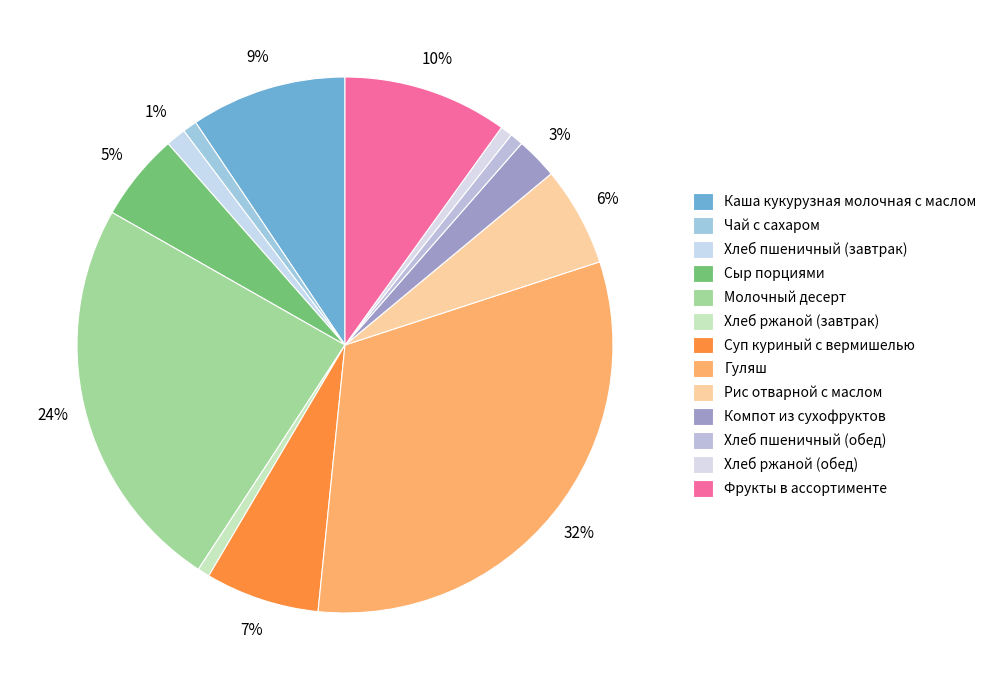

What percentage do Компот из сухофруктов and Хлеб пшеничный (завтрак) together represent?

3.7%